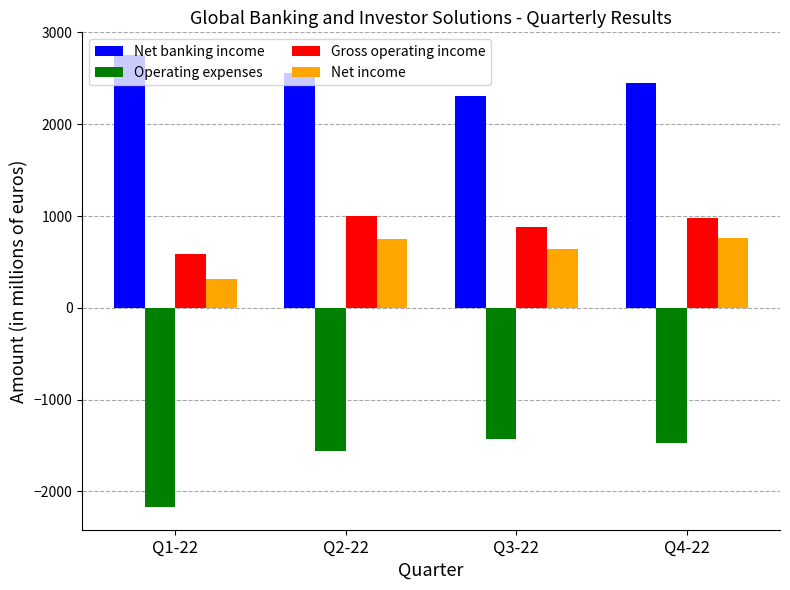

Rank the categories by Net banking income value from highest to lowest.

Q1-22, Q2-22, Q4-22, Q3-22